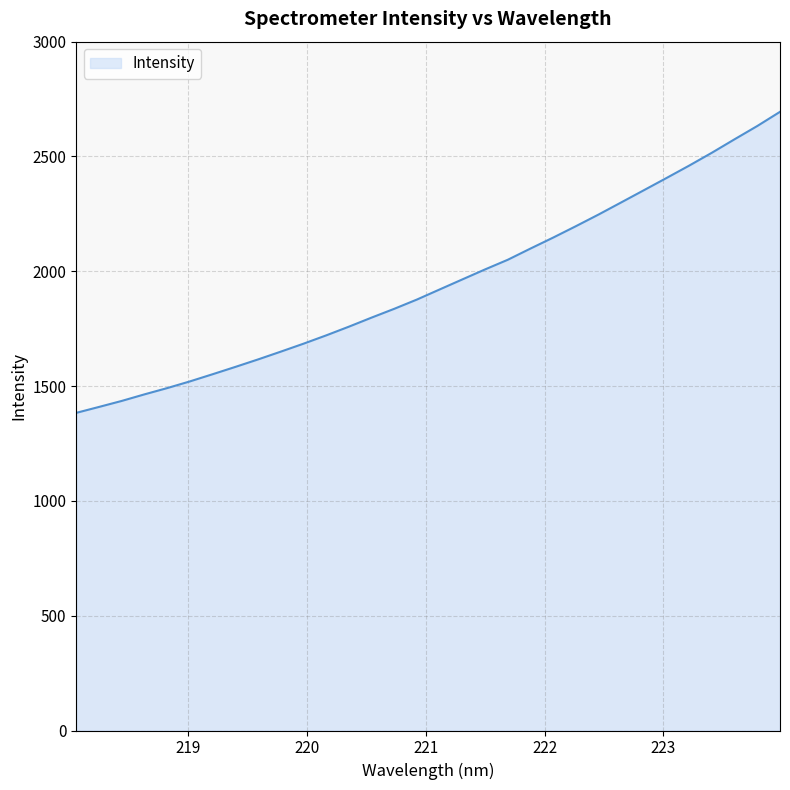

Count the number of data series in this chart.

1